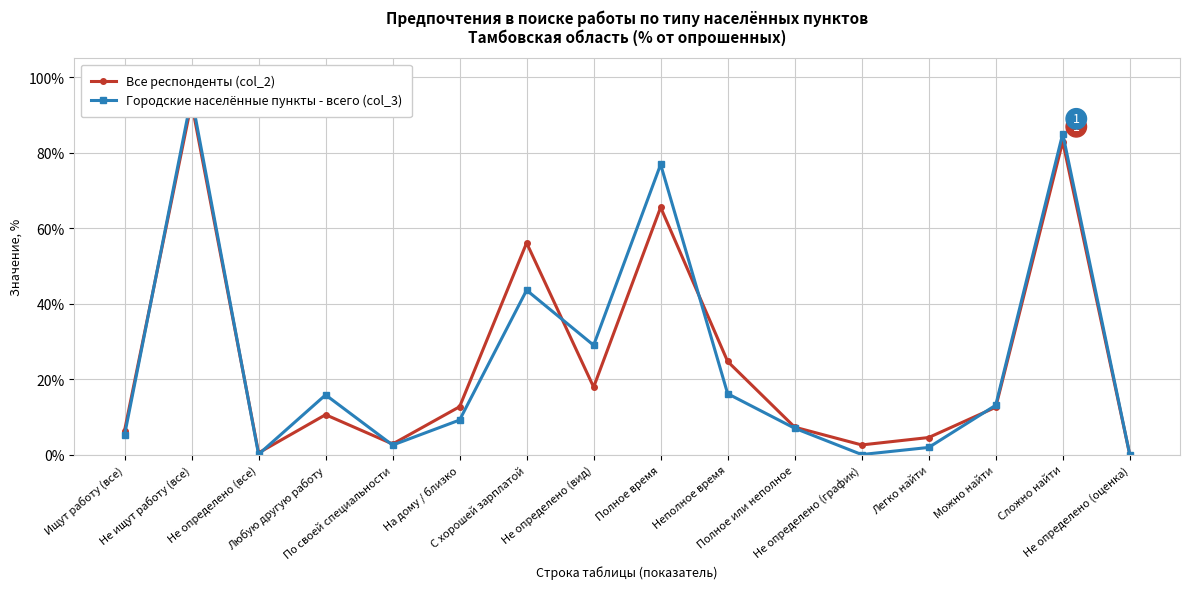

At which label does Все респонденты (col_2) reach its peak?

Не ищут работу (все)